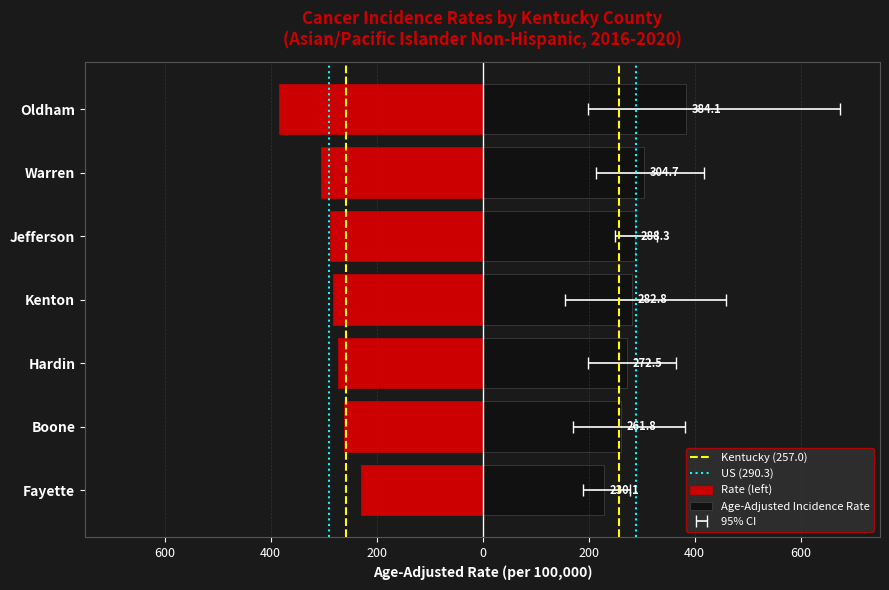

How many values are below -282?

4